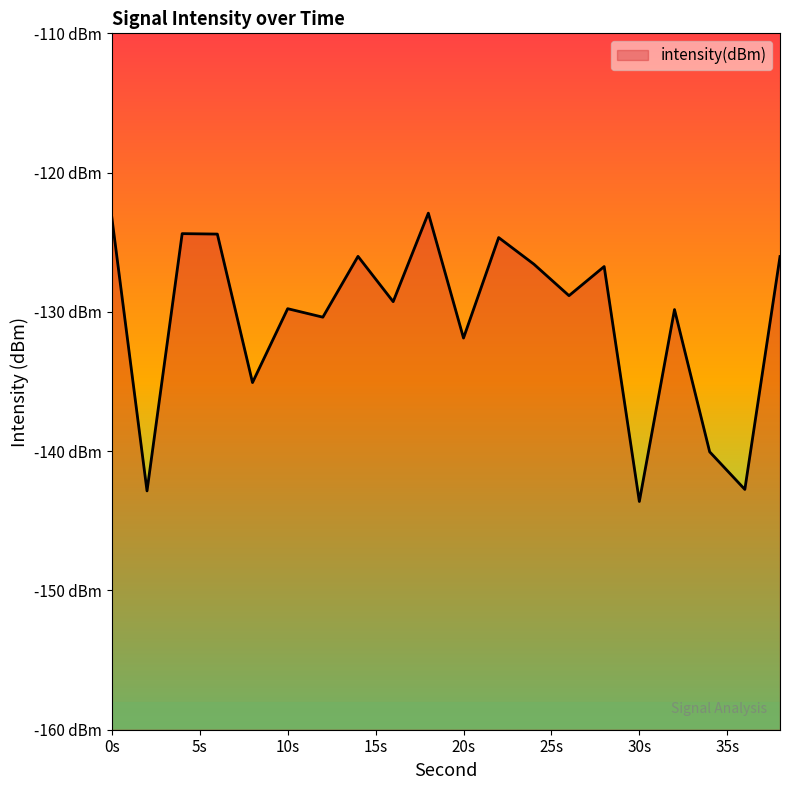

What is the minimum value shown in the chart?

-143.6